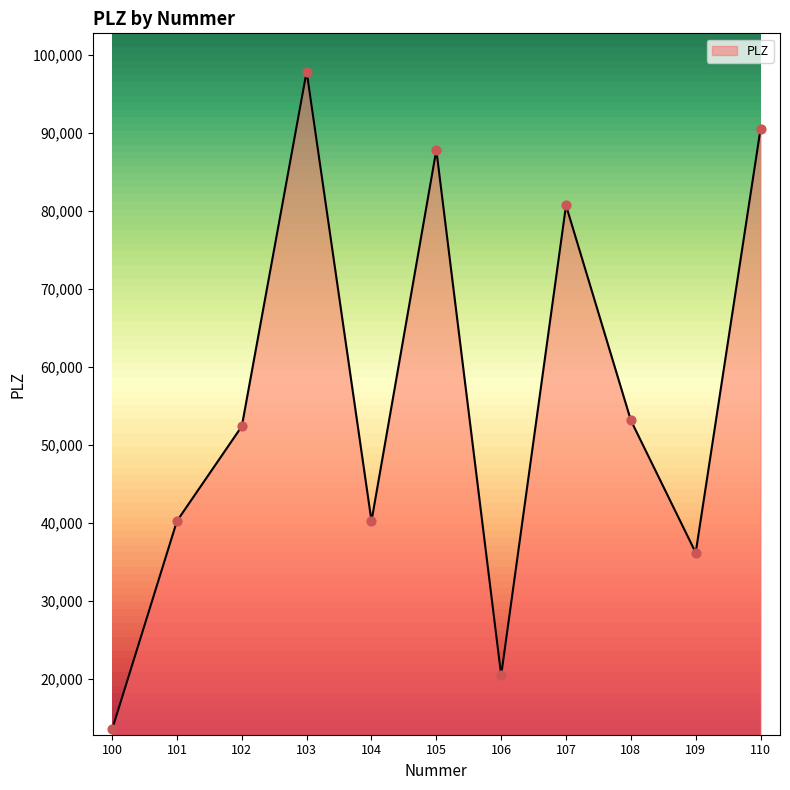

Between 104 and 110, which is larger?

110